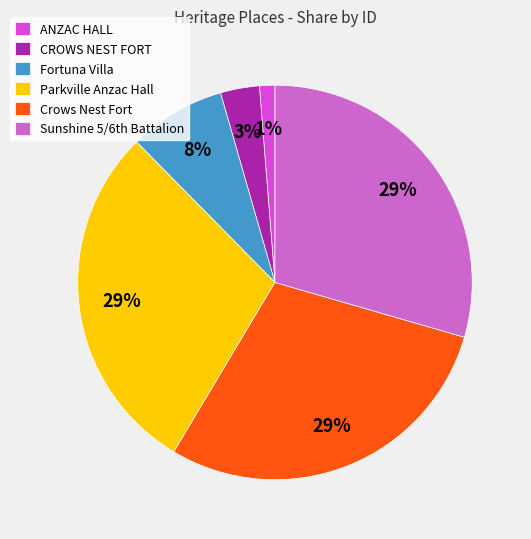

Count the number of slices in the pie.

6